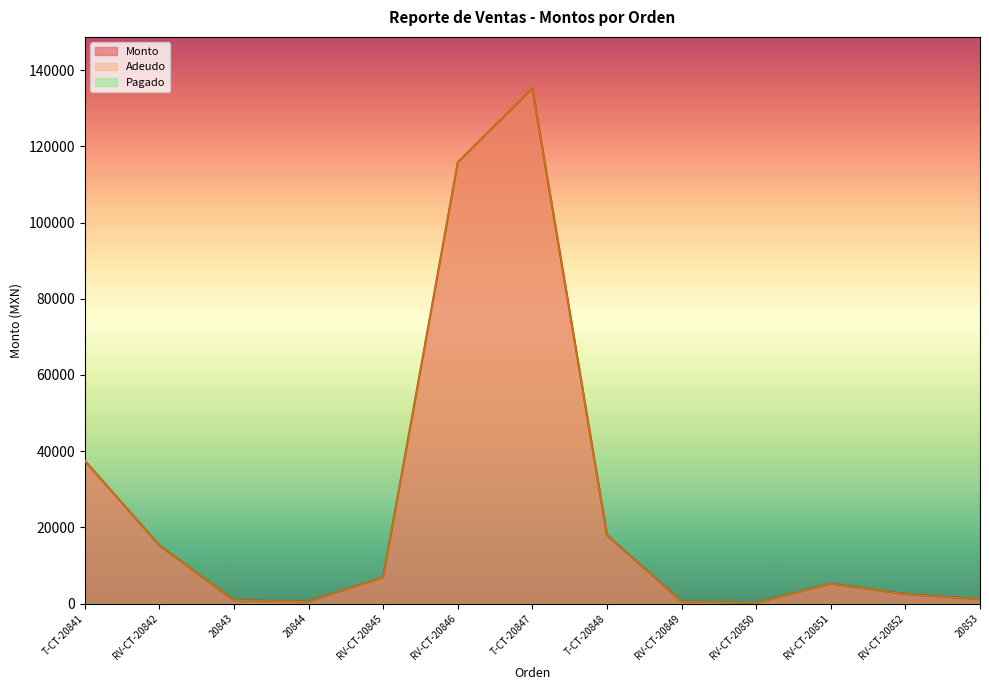

Is the value of Adeudo at 20844 greater than the value of Monto at 20853?

No